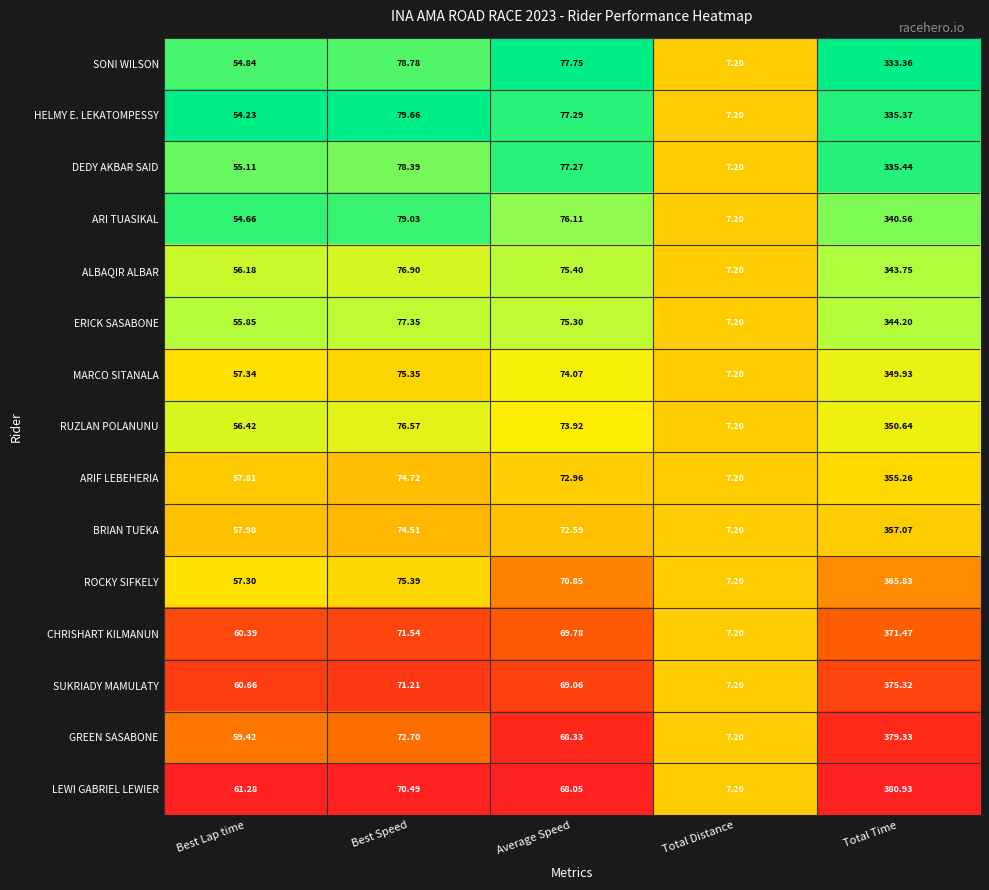

Which series has the largest total across all categories?

LEWI GABRIEL LEWIER